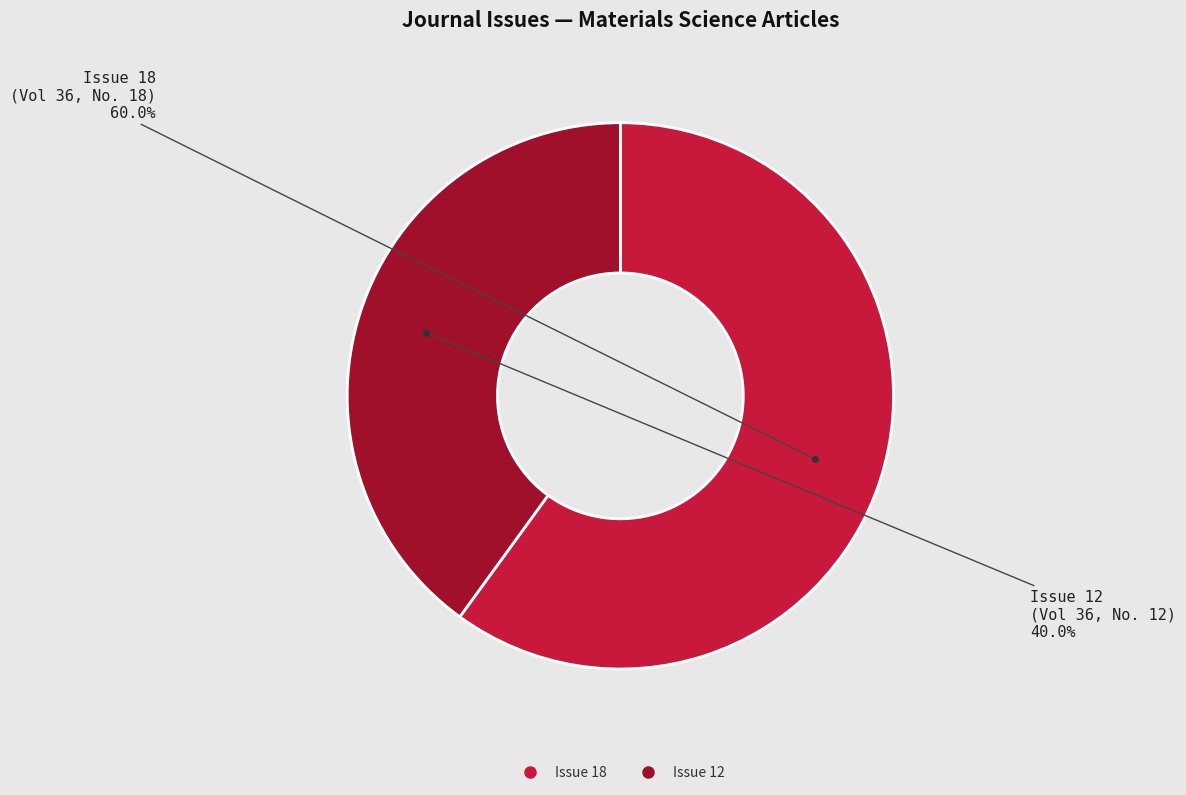

Is there a majority slice in this chart?

Yes